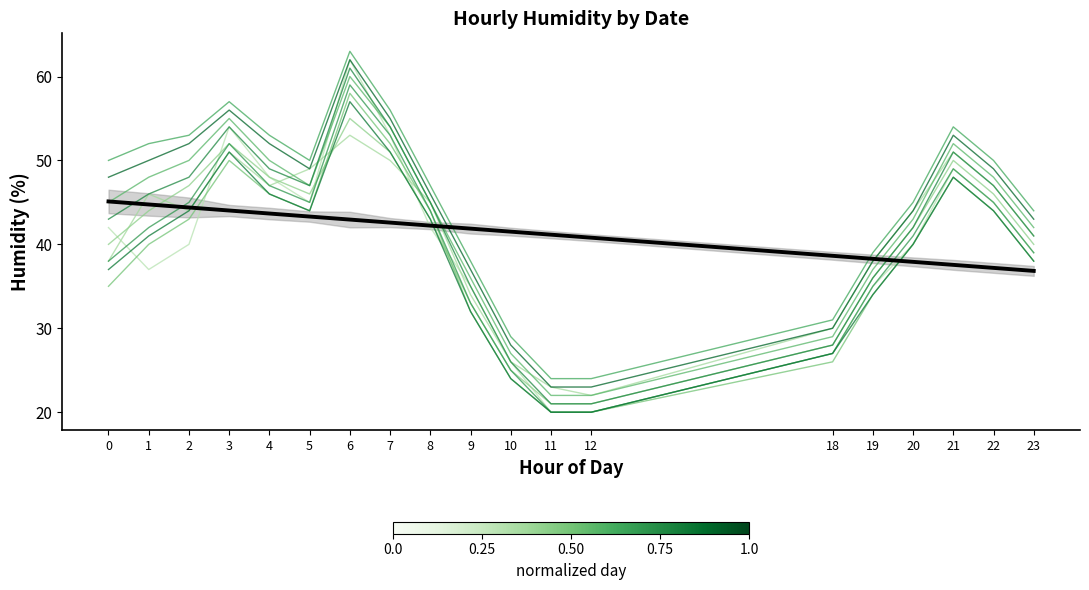

What is the approximate value at 0?

45.1